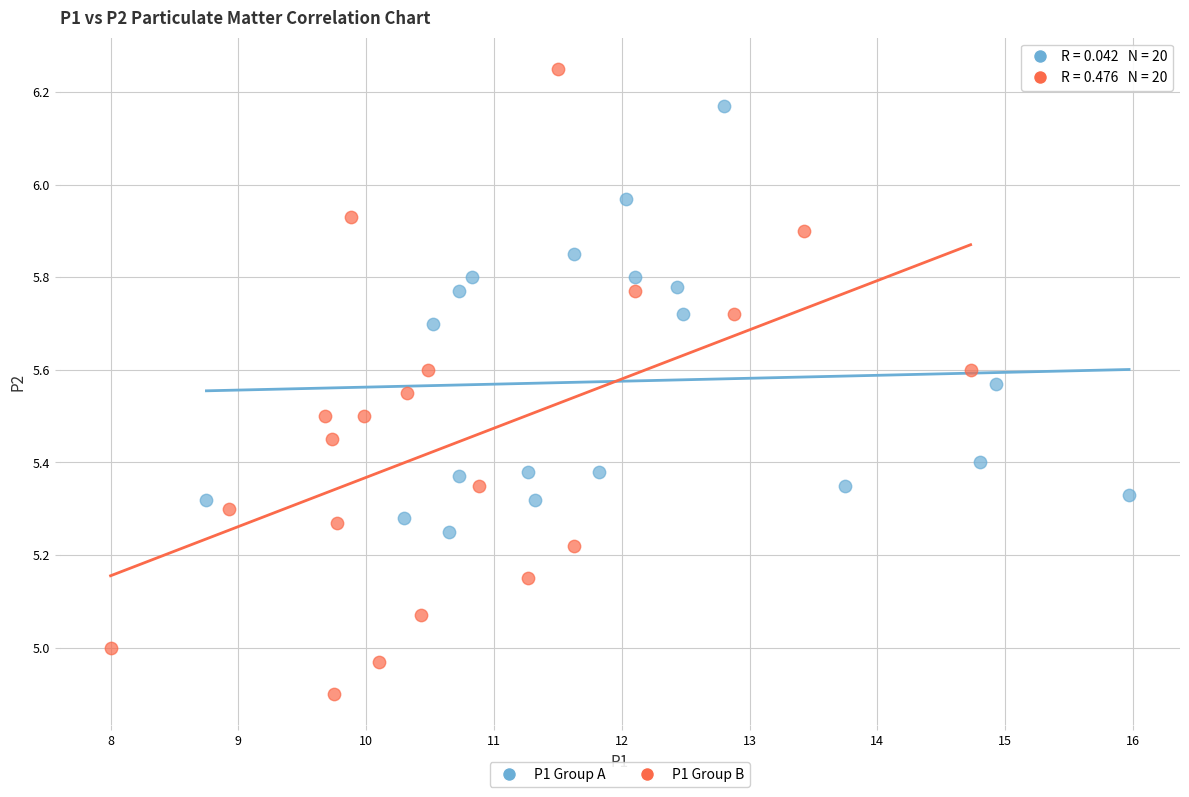

Which series reaches the maximum Y coordinate?

P1 Group B